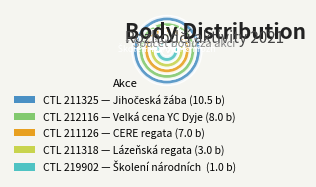

The 211126 slice represents 24% of the pie. True or false?

True